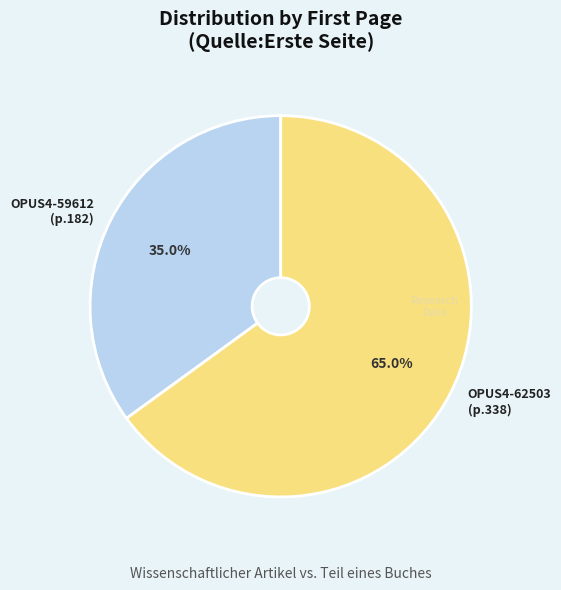

What is the largest slice in the pie chart?

OPUS4-62503